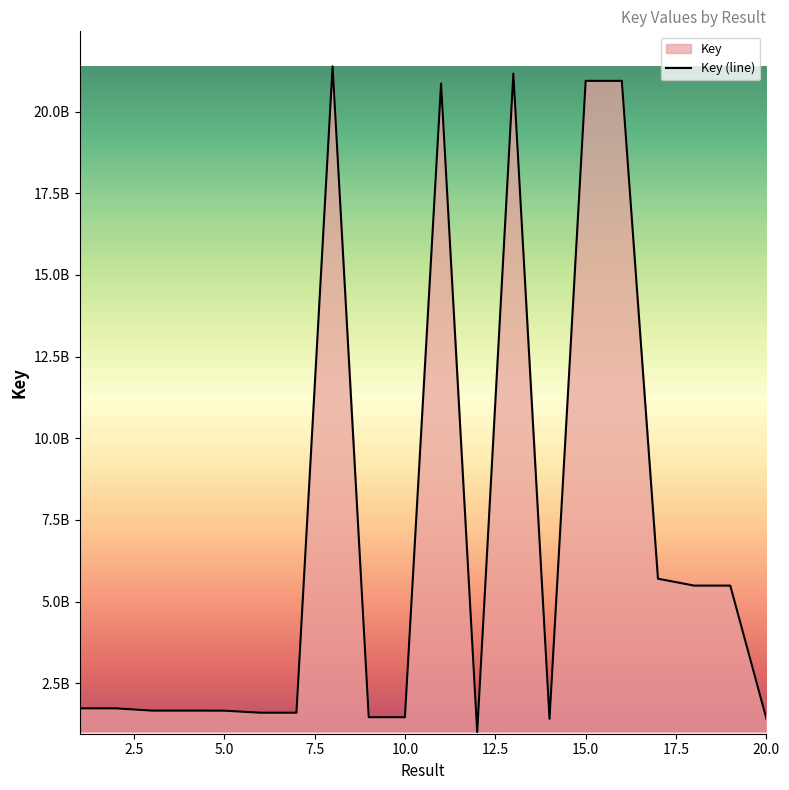

Does the chart display data point markers on the line(s)?

No